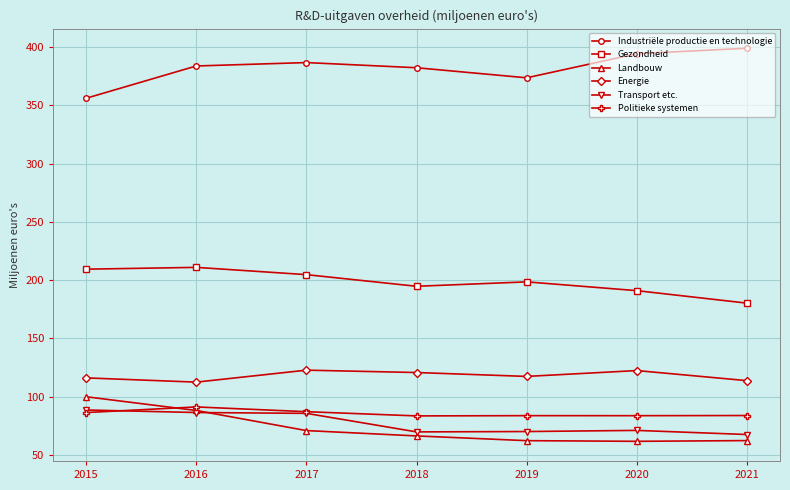

How many interior local peaks does the Energie series have?

2